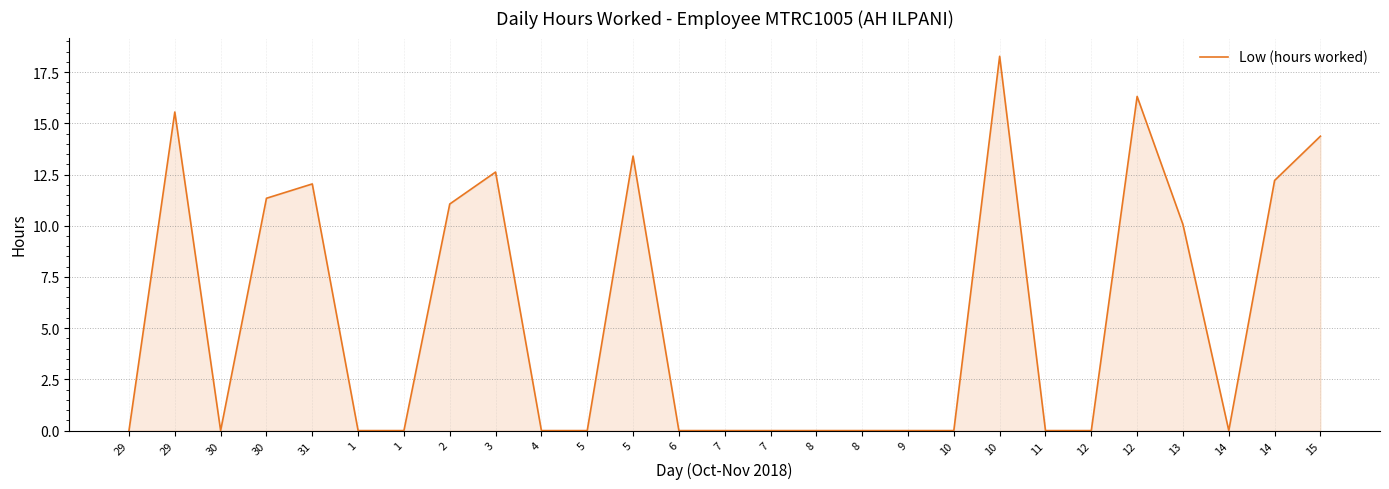

Is this an area chart (filled region under the line)?

Yes